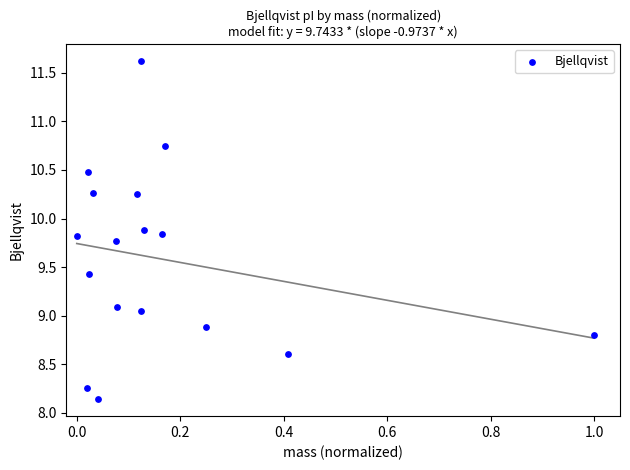

What is the range of Y values (max minus min)?

3.5